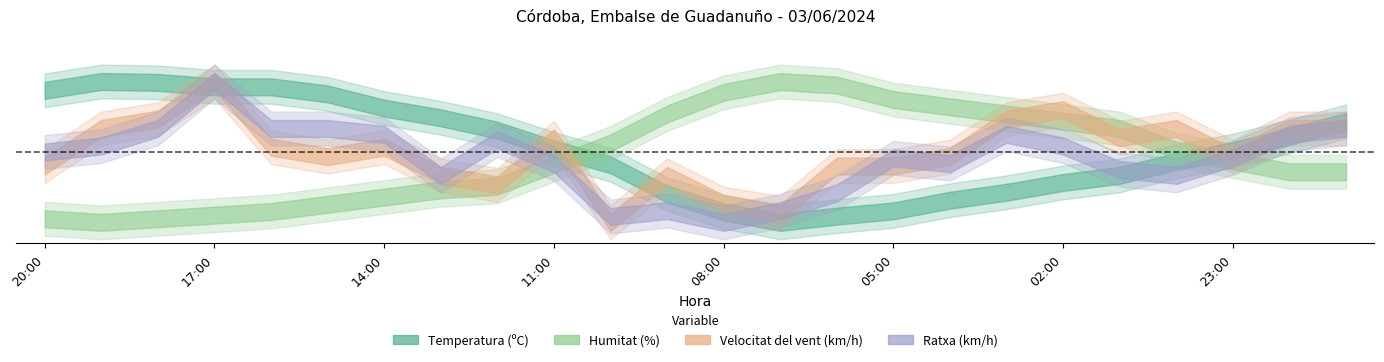

What is the spread (max minus min) of values at 21:00?

0.4